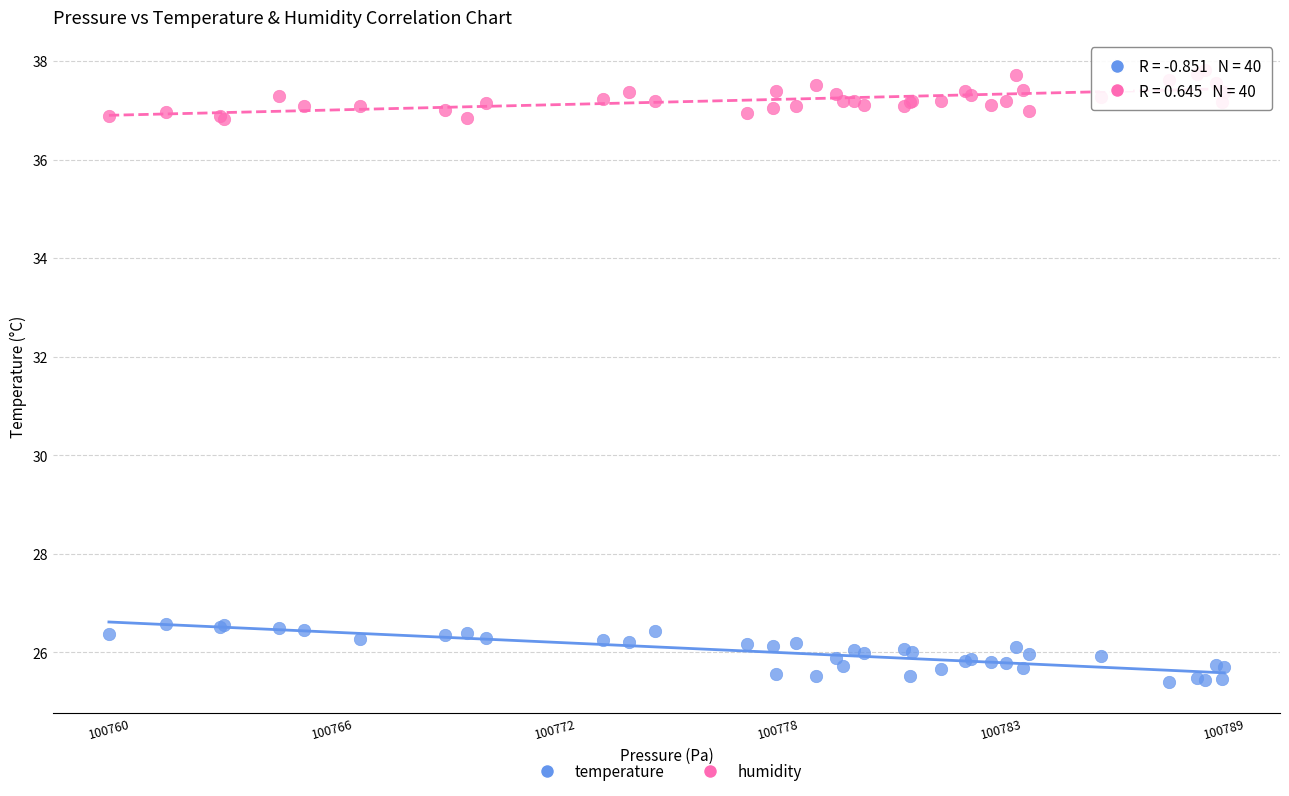

What is the X range (max minus min) for the scatter plot?

28.7